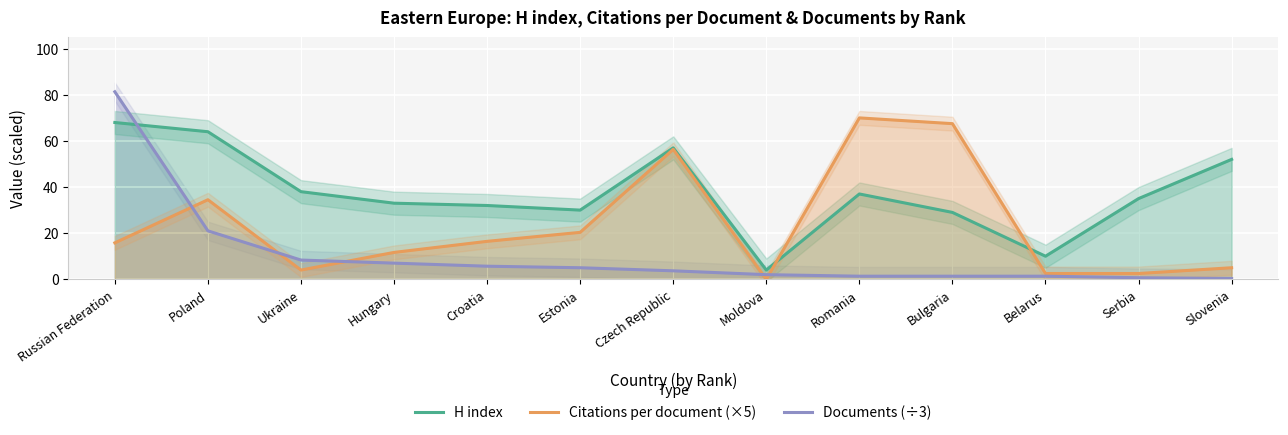

Does the chart display data point markers on the line(s)?

No